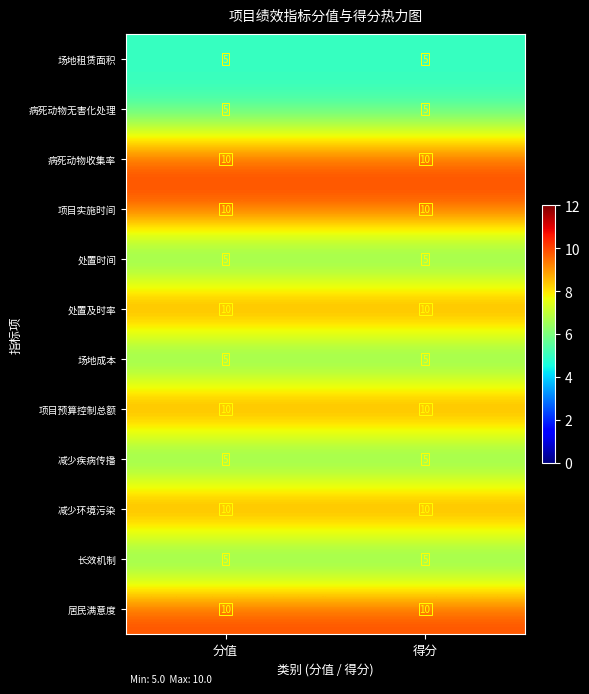

What is the total value across all series at 得分?

90